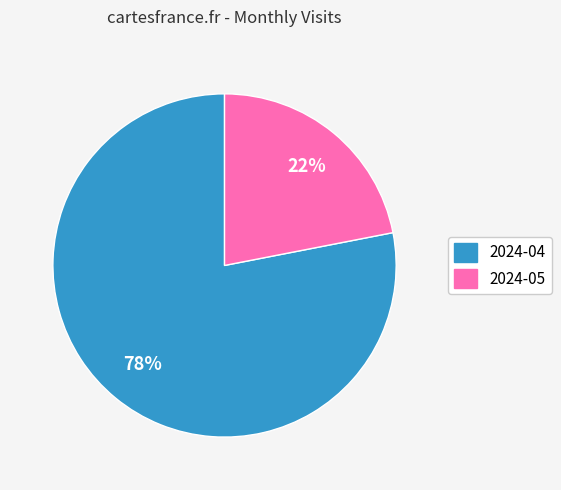

Which category has the biggest portion of the pie?

2024-04